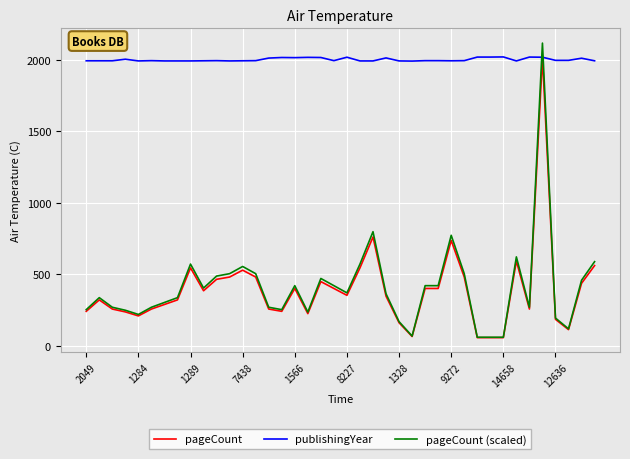

Which series has the largest total across all categories?

publishingYear